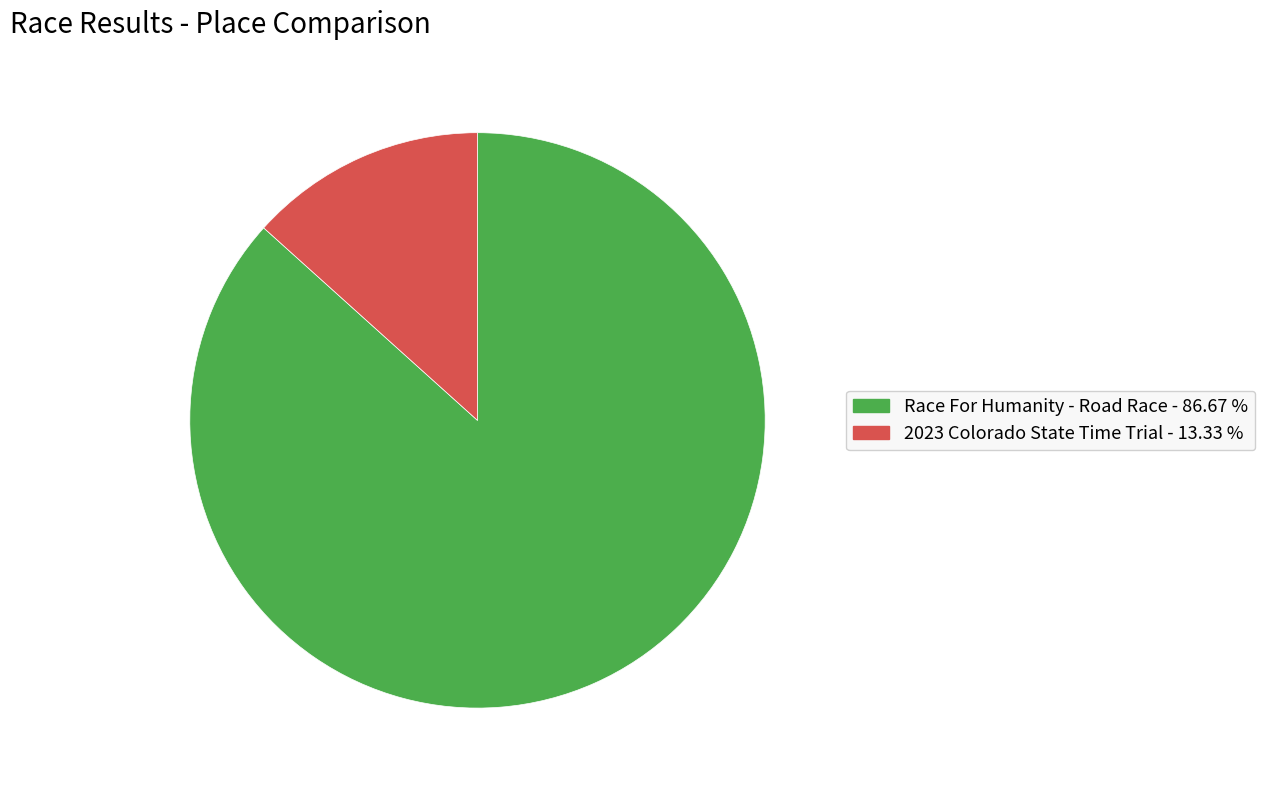

Between 2023 Colorado State Time Trial and Race For Humanity - Road Race, which is larger?

Race For Humanity - Road Race